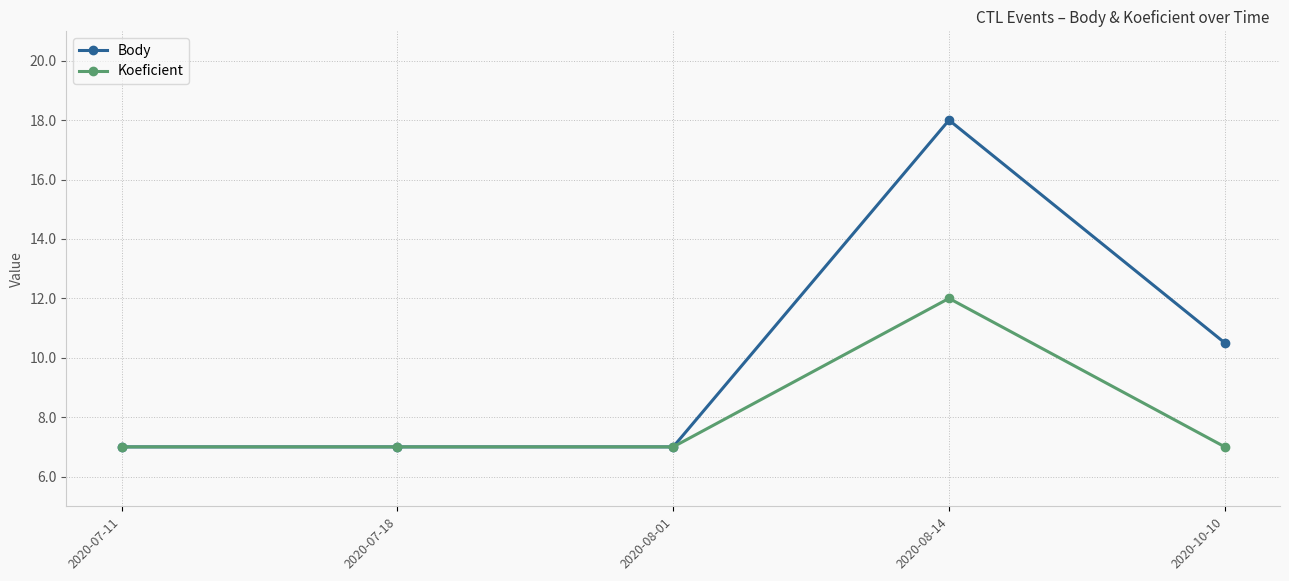

What is the label of the 1st point from the left?

2020-07-11